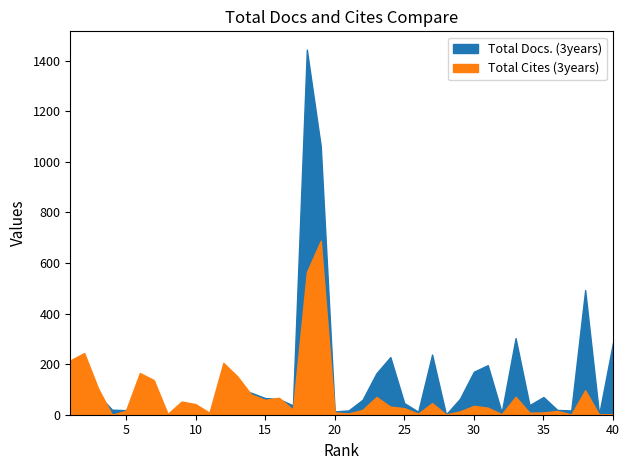

Is the value of Total Cites (3years) at 5 greater than the value of Total Docs. (3years) at 8?

Yes